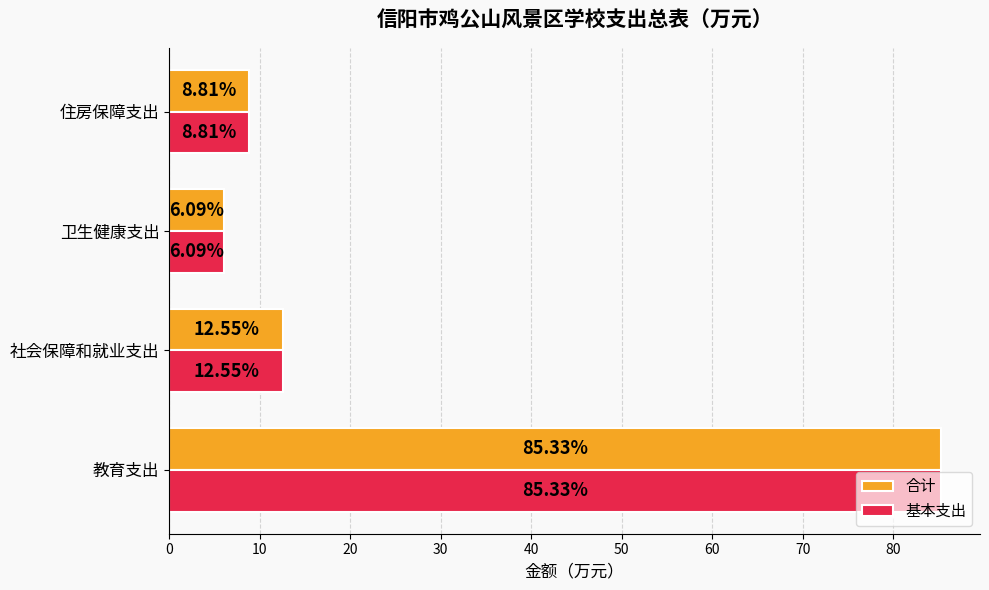

Rank the categories by 基本支出 value from lowest to highest.

卫生健康支出, 住房保障支出, 社会保障和就业支出, 教育支出